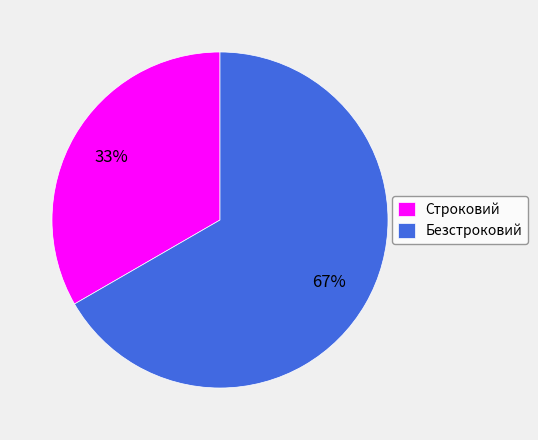

Rank the categories by value from highest to lowest.

Безстроковий, Строковий